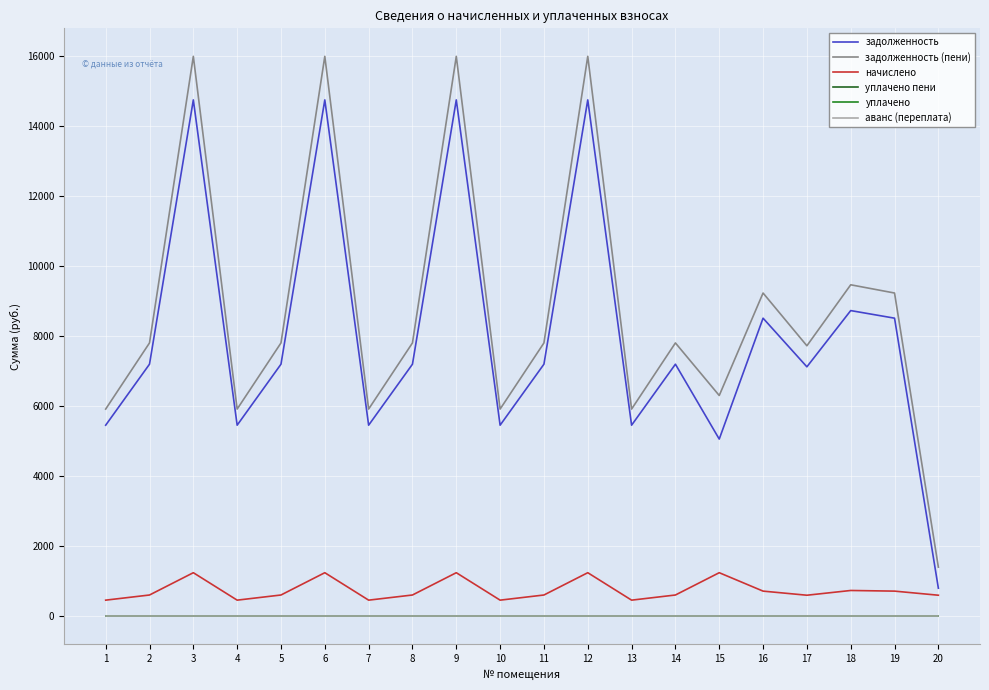

Which category has the lowest value in the аванс (переплата) series?

1